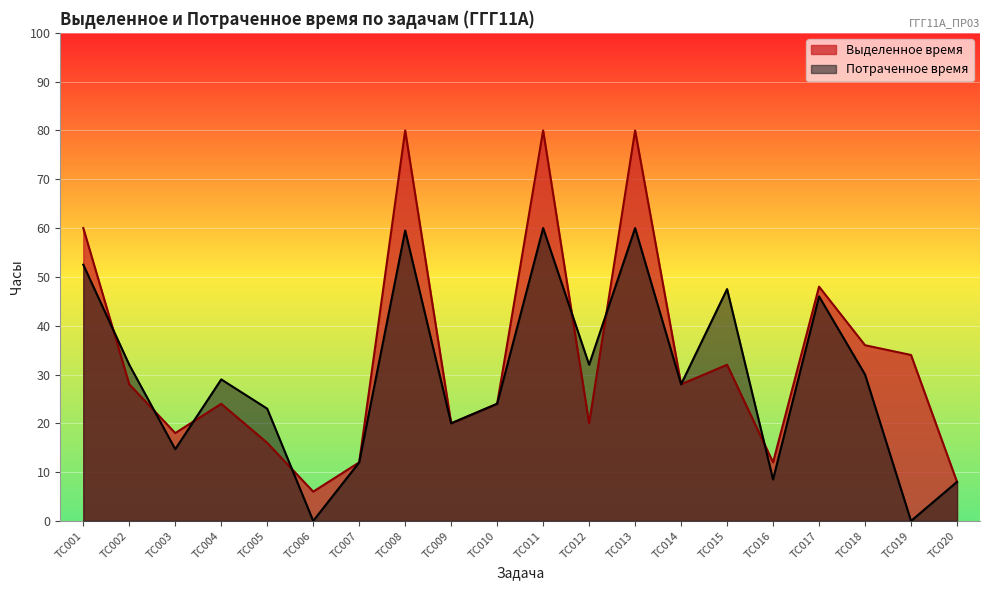

What is the spread (max minus min) of values at ТС012?

12.0